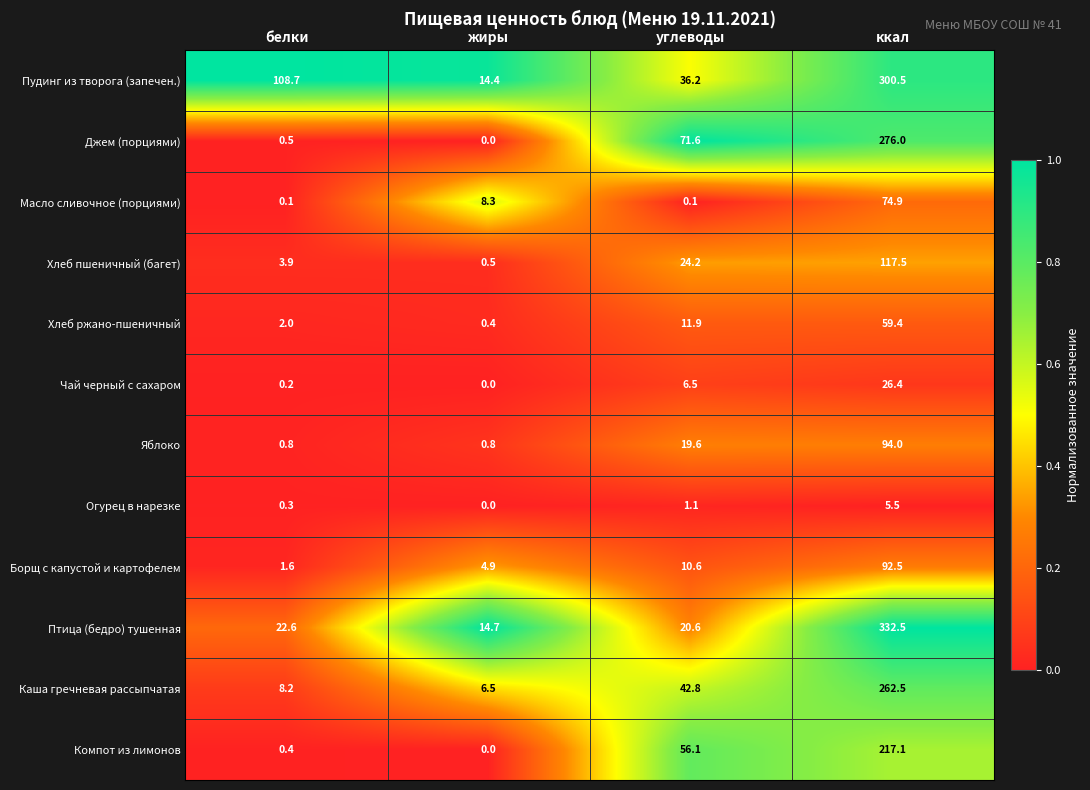

At which category is the sum across all series the highest?

ккал